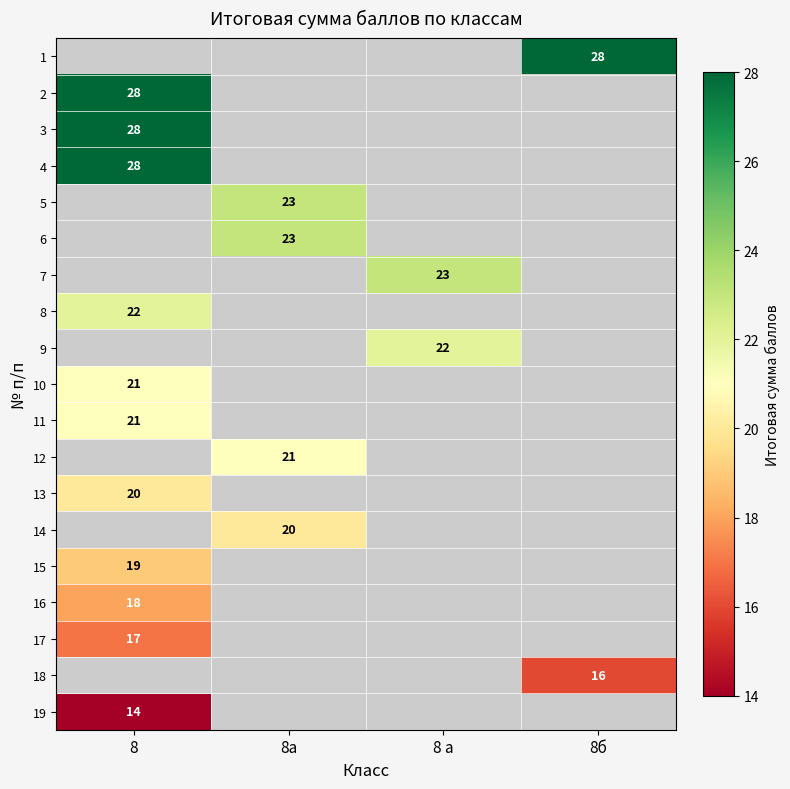

True or false: 12 has a value of 21 at 8а.

True